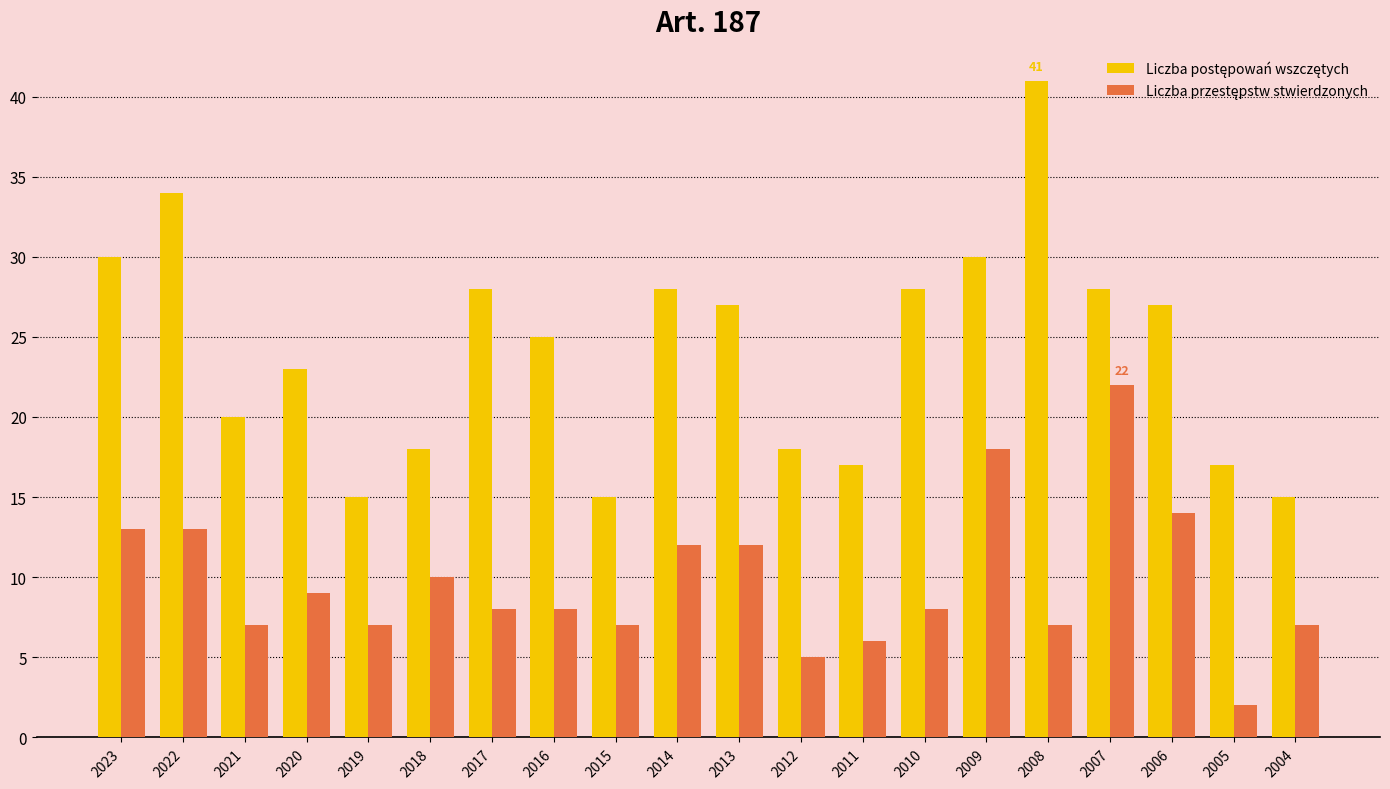

What is the total value across all series at 2006?

41